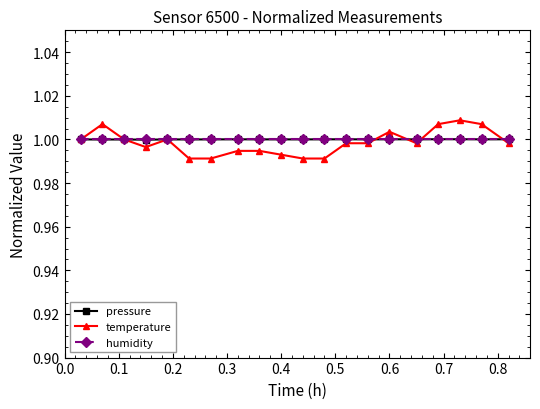

How many categories are shown in the chart?

20